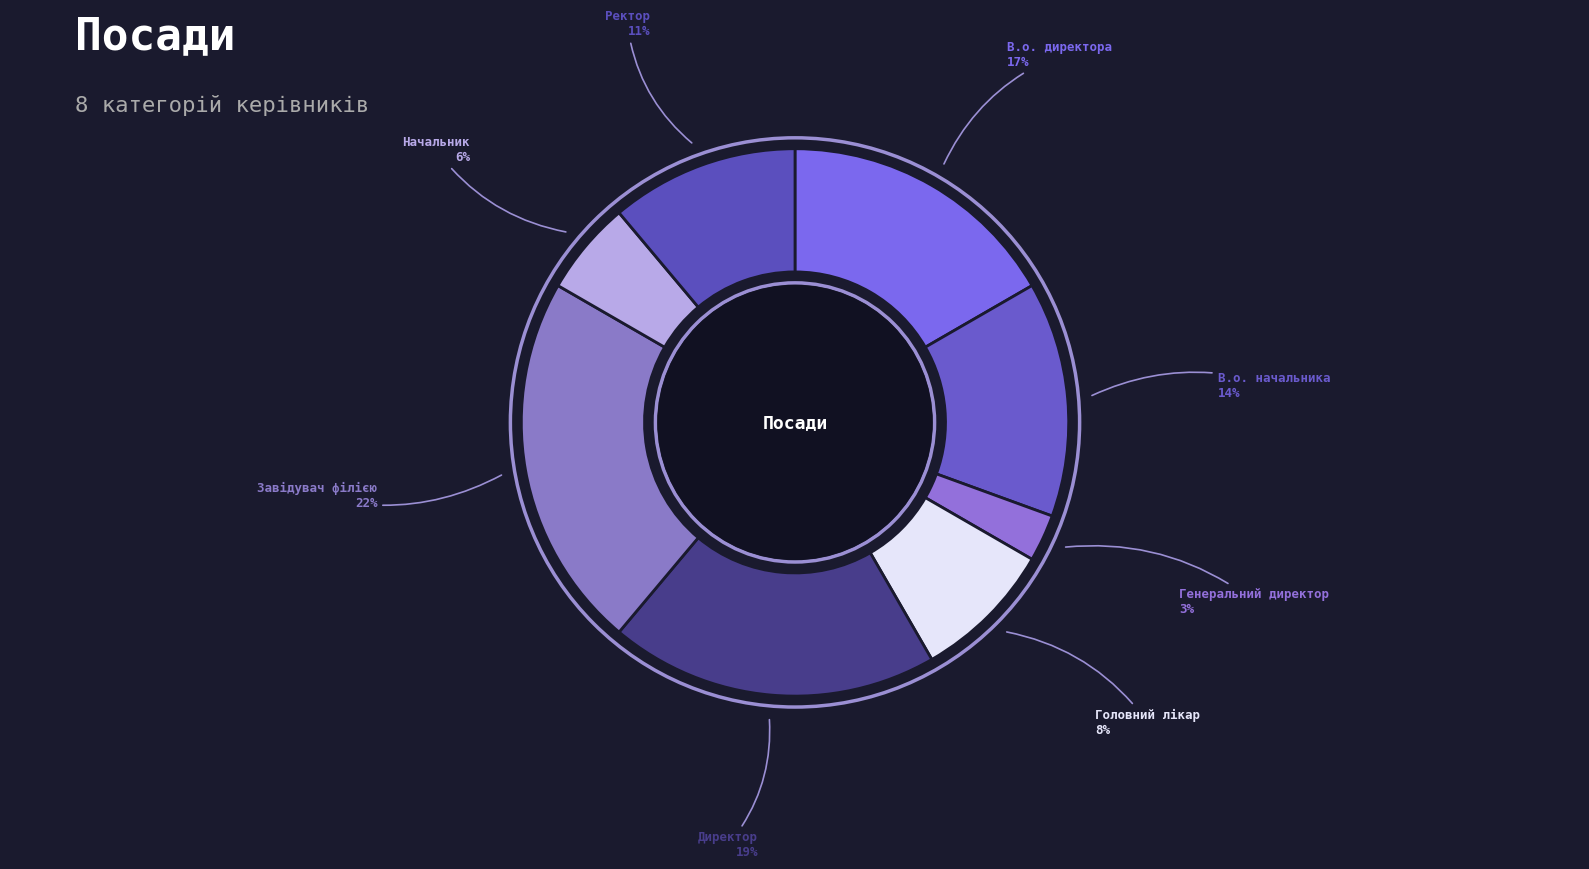

Is Начальник the majority of the pie?

No